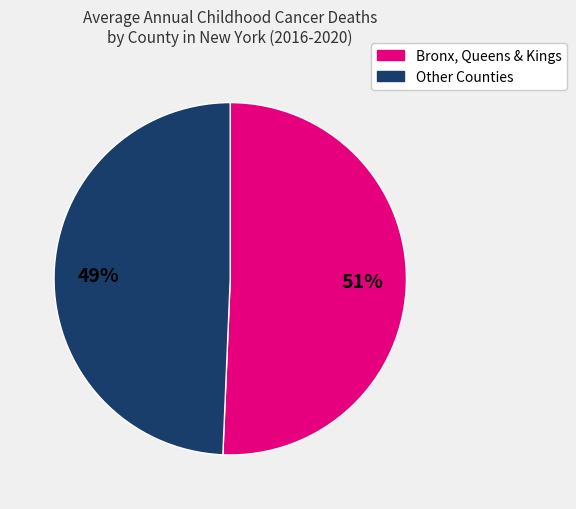

Does any single category account for the majority?

Yes